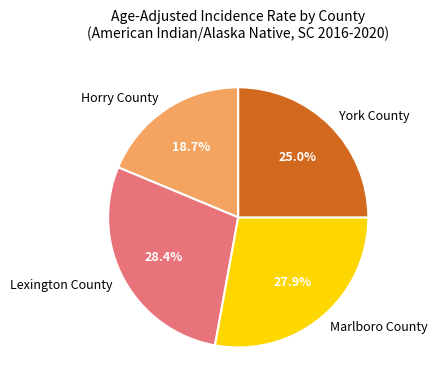

To the nearest percent, what percentage of the pie is Marlboro County?

28%